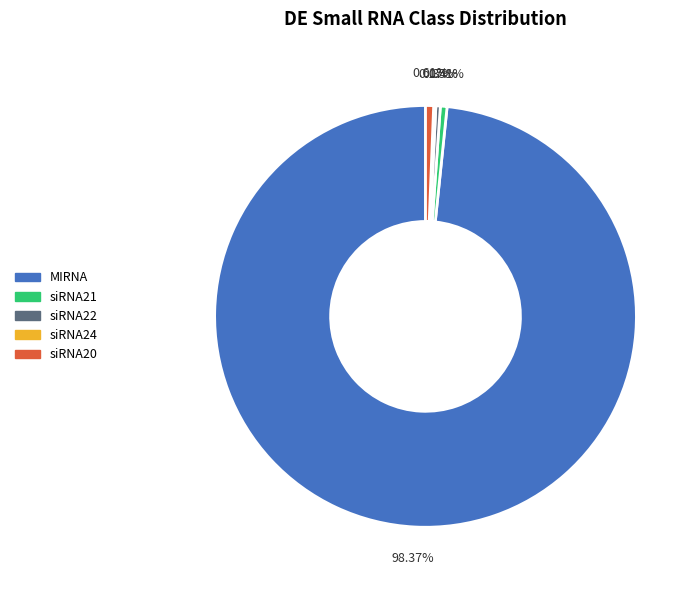

Is there any slice that represents more than half of the pie?

Yes